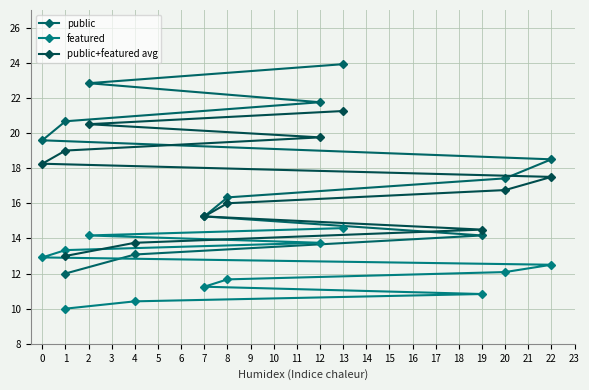

What is the difference between the public values at 20 and 13?

6.5